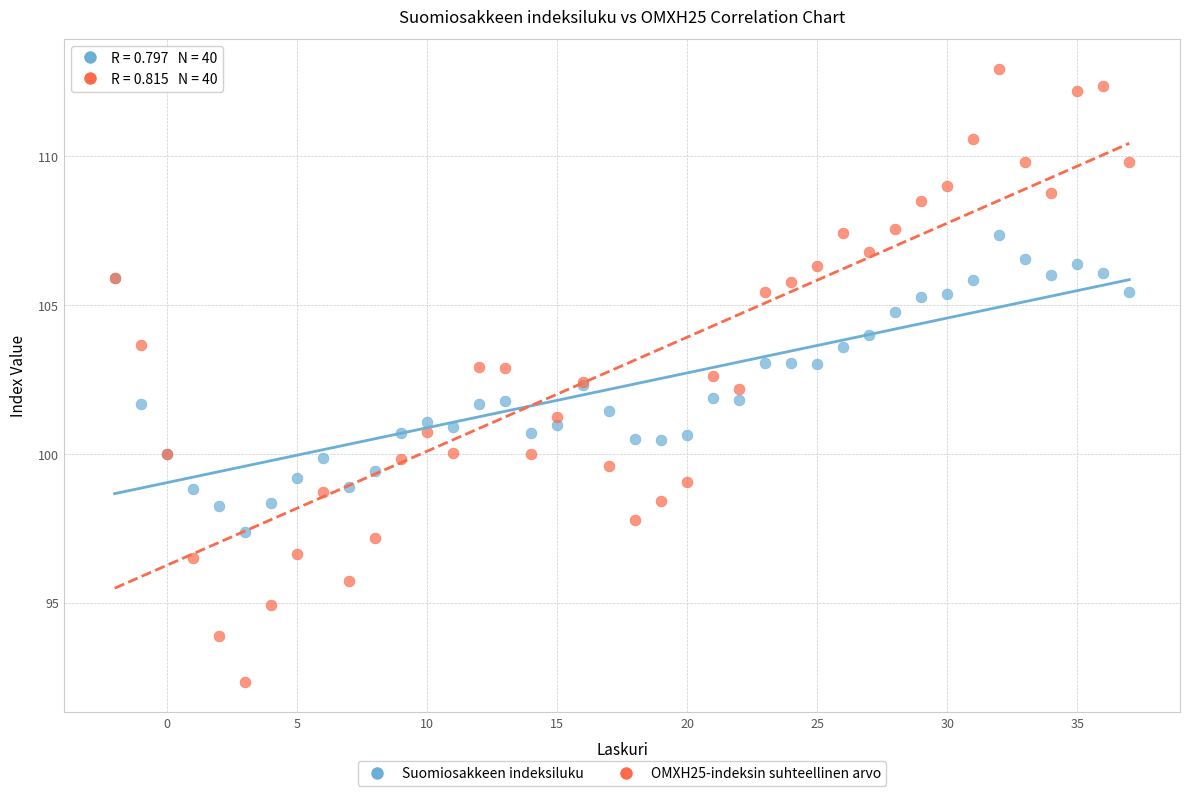

What is the X range (max minus min) for the scatter plot?

39.0